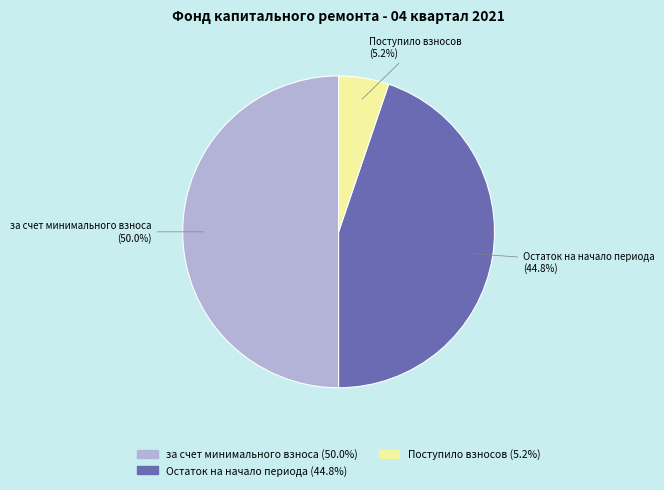

Combined, do Поступило взносов and за счет минимального взноса account for over 50%?

Yes